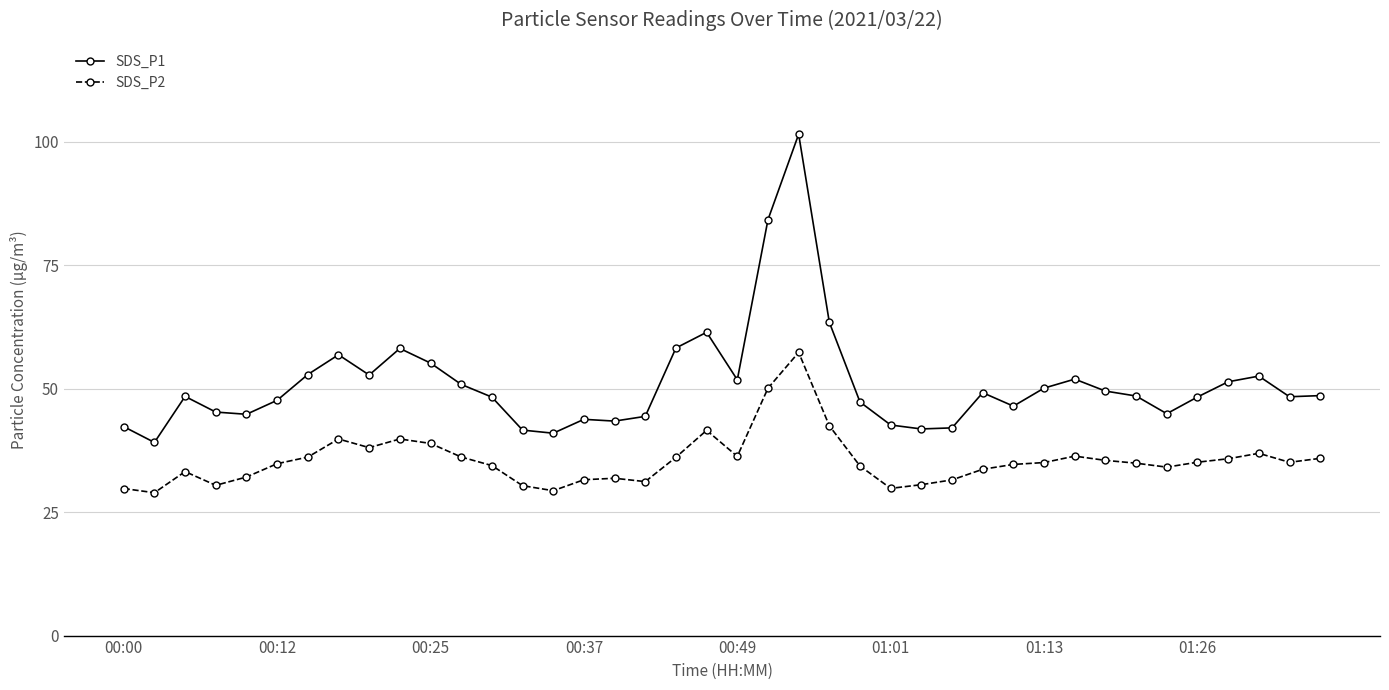

List the series in order of their overall mean, highest first.

SDS_P1, SDS_P2